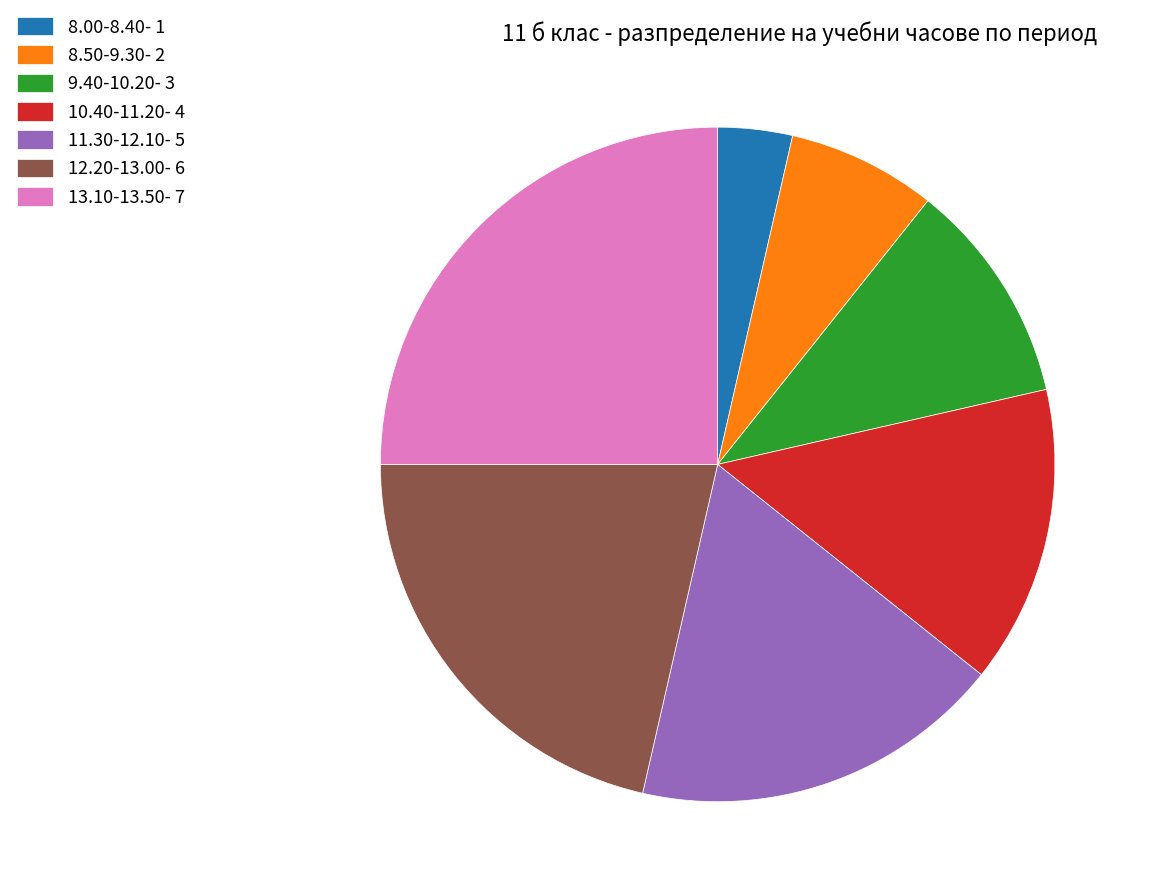

How many segments does this pie chart have?

7